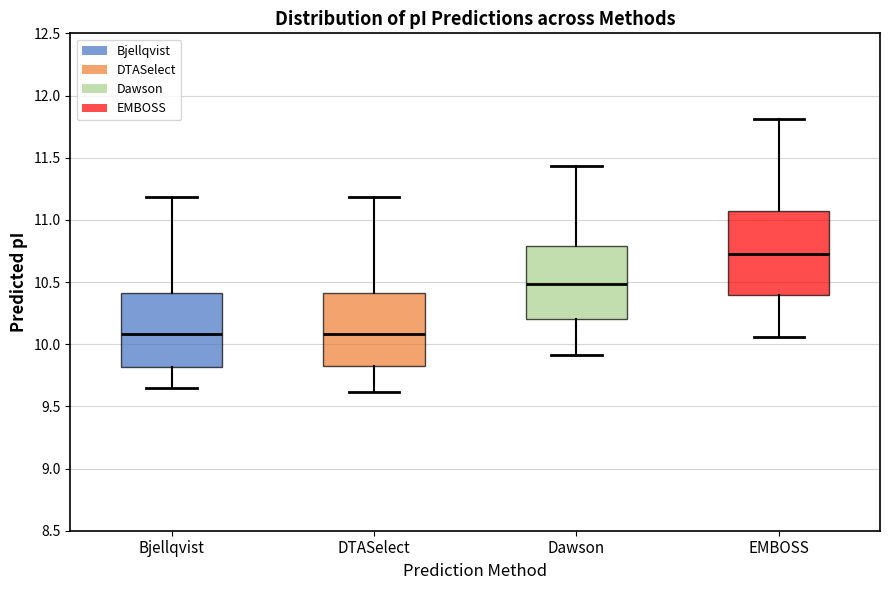

Reading left to right, read every box against the y-axis: the position of its median line, the range the box covers, and the ends of its whiskers. The values are not printed on the chart, so give them approximately, as read against the axis.

Bjellqvist: median 10.10, box 9.80 to 10.40, whiskers 9.65 to 11.20
DTASelect: median 10.10, box 9.80 to 10.40, whiskers 9.60 to 11.20
Dawson: median 10.50, box 10.20 to 10.80, whiskers 9.90 to 11.45
EMBOSS: median 10.70, box 10.40 to 11.05, whiskers 10.05 to 11.80